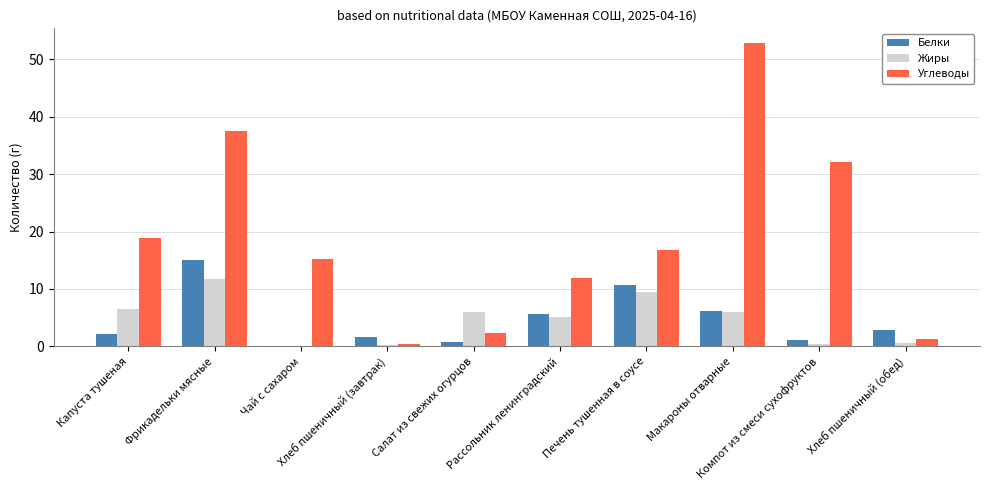

How many data points does each series have?

10